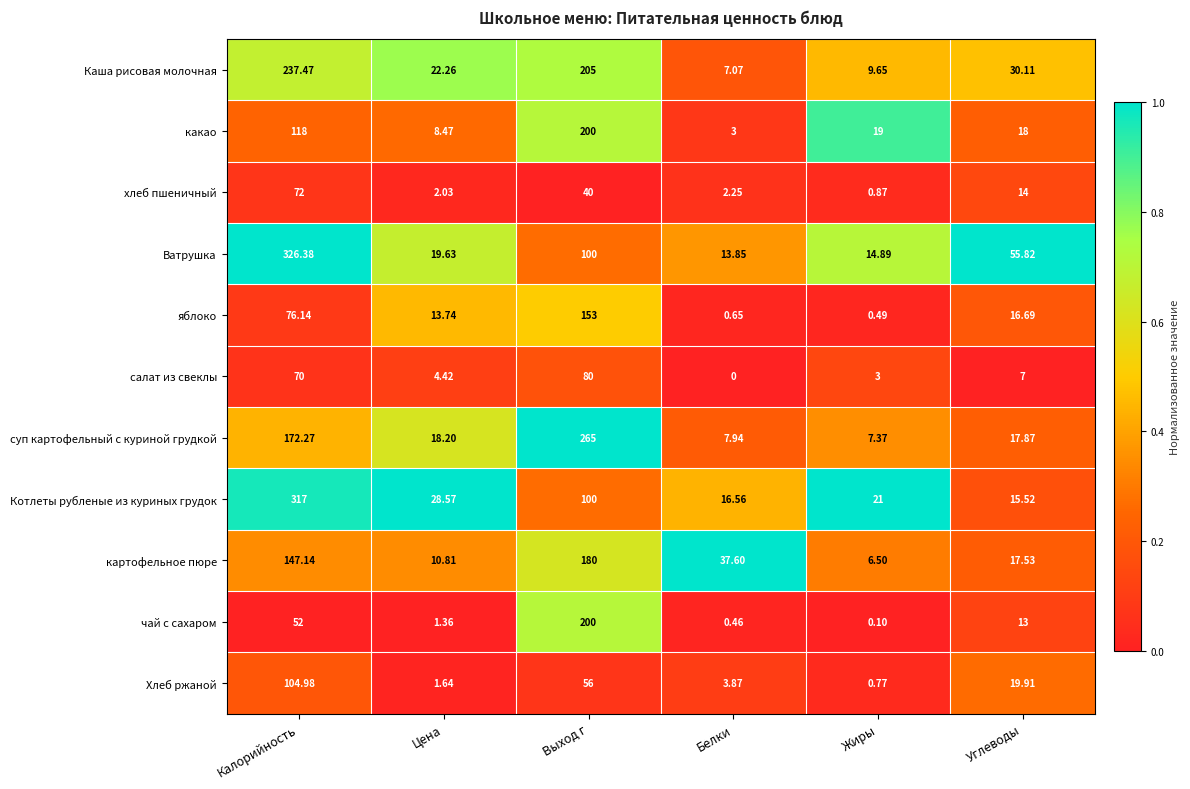

Rank the categories by яблоко value from lowest to highest.

Жиры, Белки, Цена, Углеводы, Калорийность, Выход г